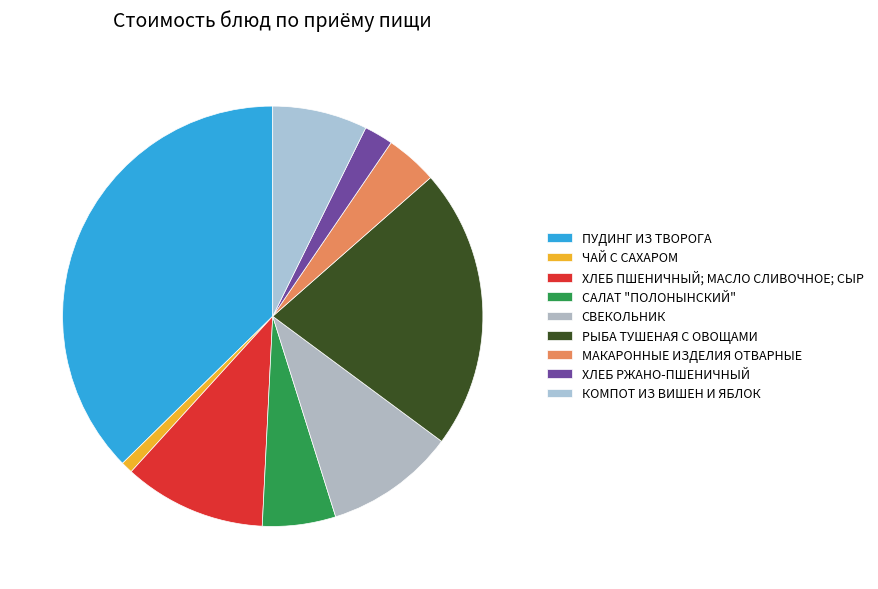

The СВЕКОЛЬНИК slice represents 23% of the pie. True or false?

False